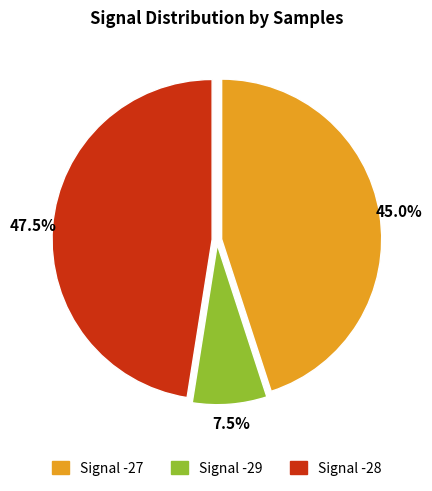

What is the ratio of the value at Signal -28 to the value at Signal -27?

1.1